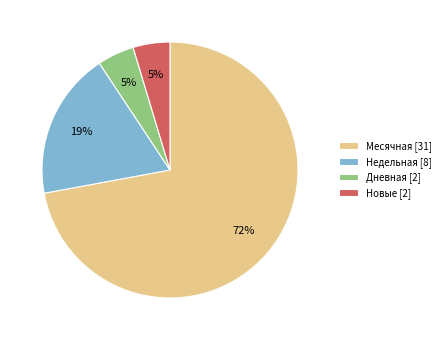

How many slices are in this pie chart?

4